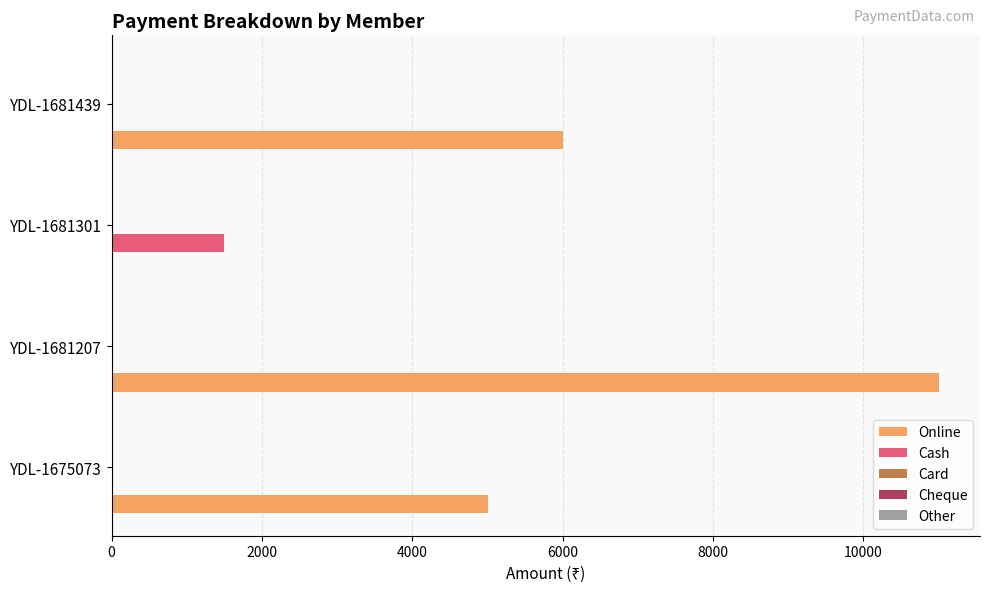

What is the sum of the Cash values at YDL-1681301 and YDL-1681207?

1500